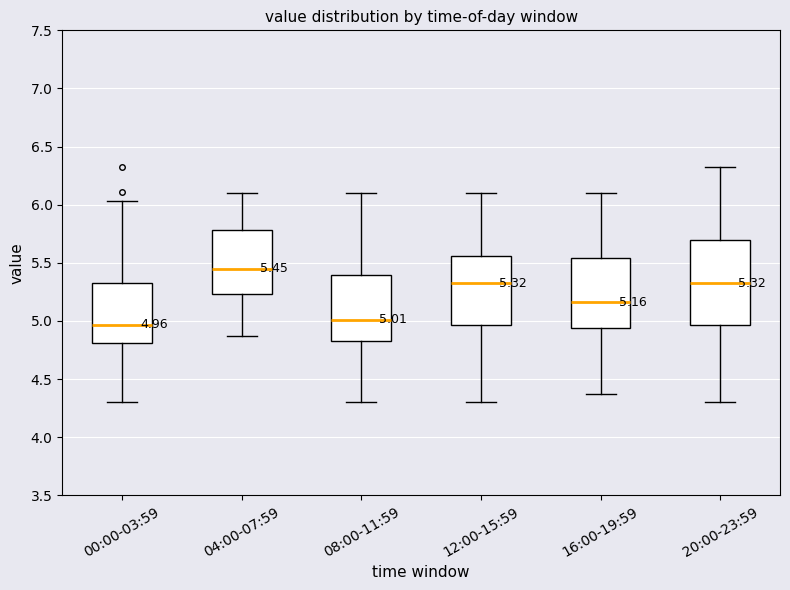

Which box has the highest median line?

04:00-07:59